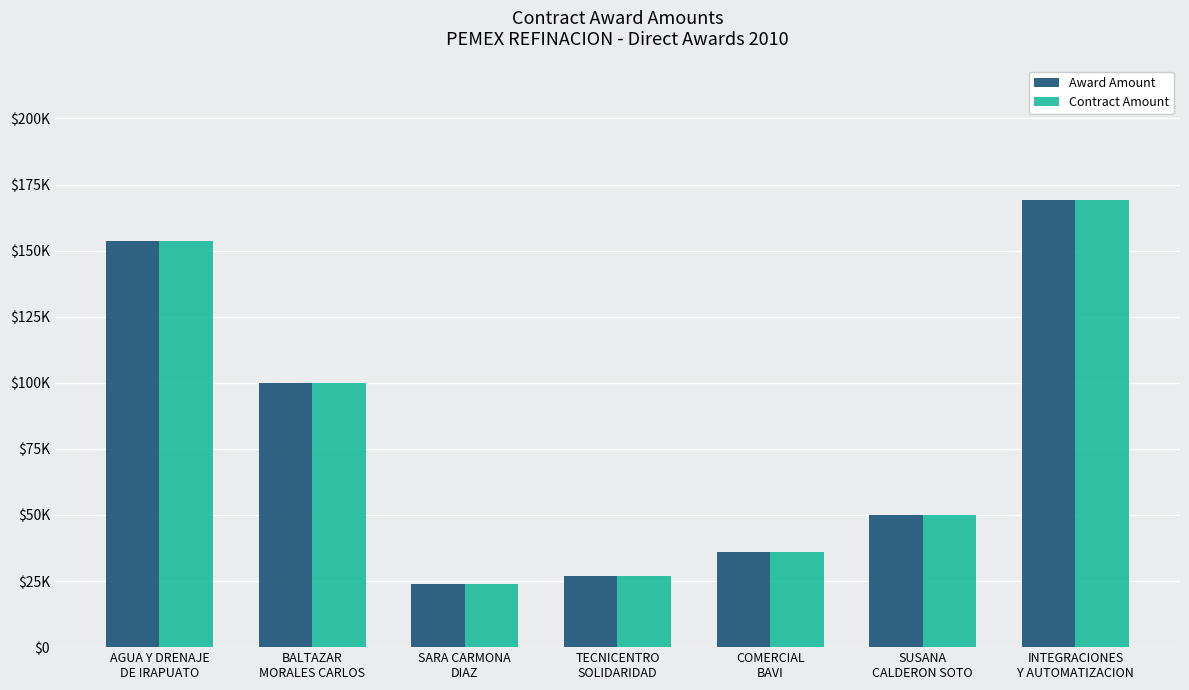

Reading left to right, transcribe all the data shown in this chart.

Award Amount: 153750	100000	23925	27000	36000	50000	169000
Contract Amount: 153750	100000	23925	27000	36000	50000	169000